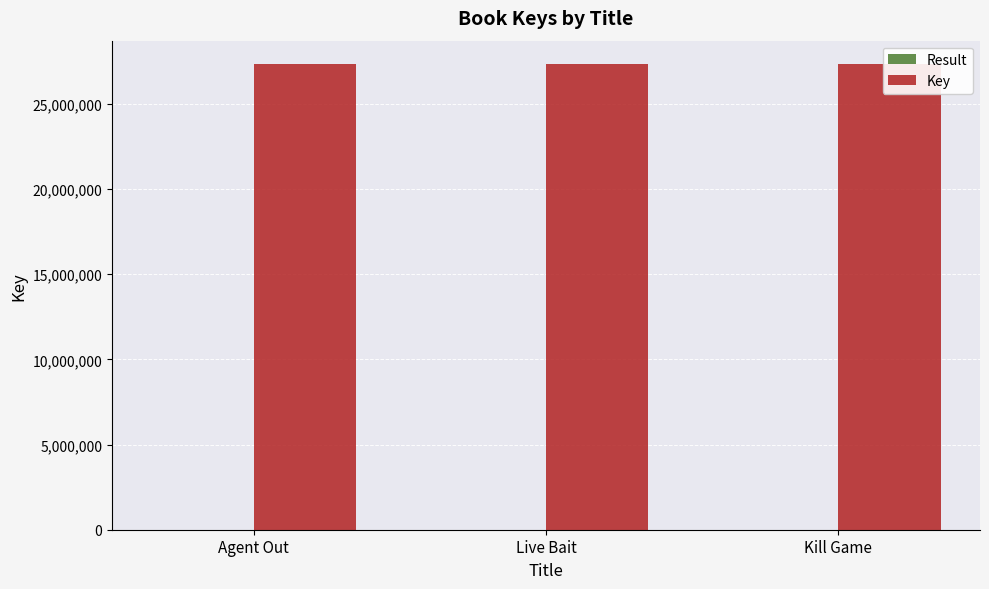

The value of Result at Agent Out is 1. True or false?

True